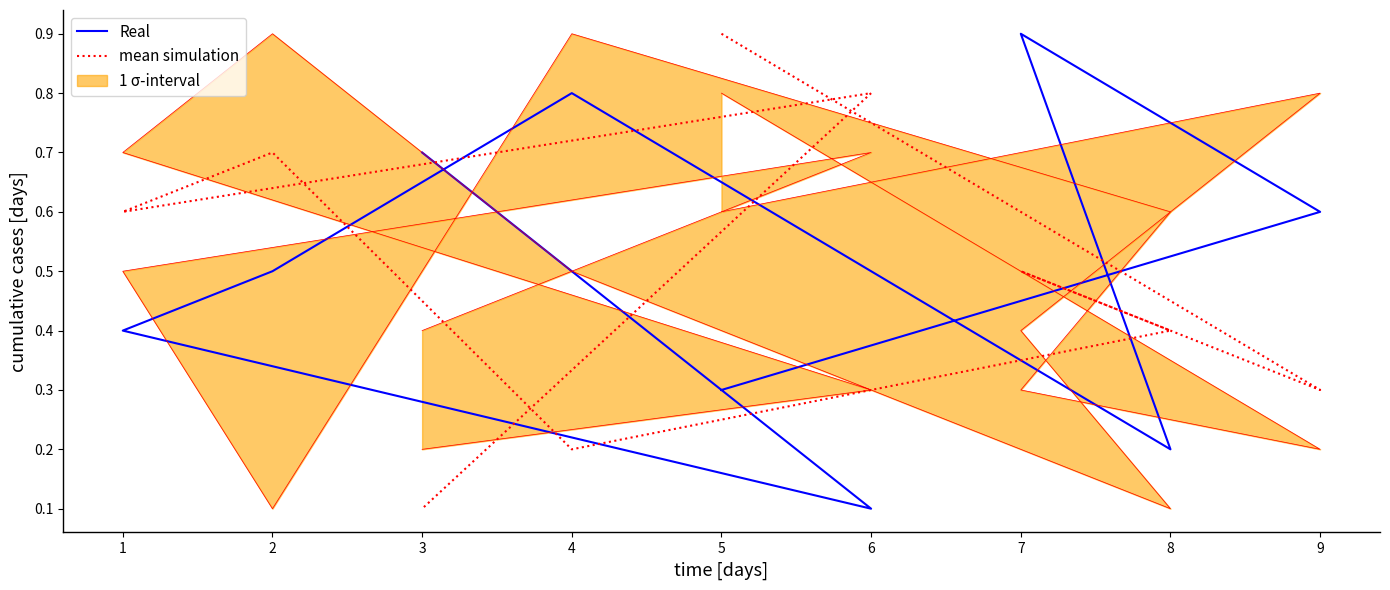

Which series changed the most between 9 and 2?

mean simulation